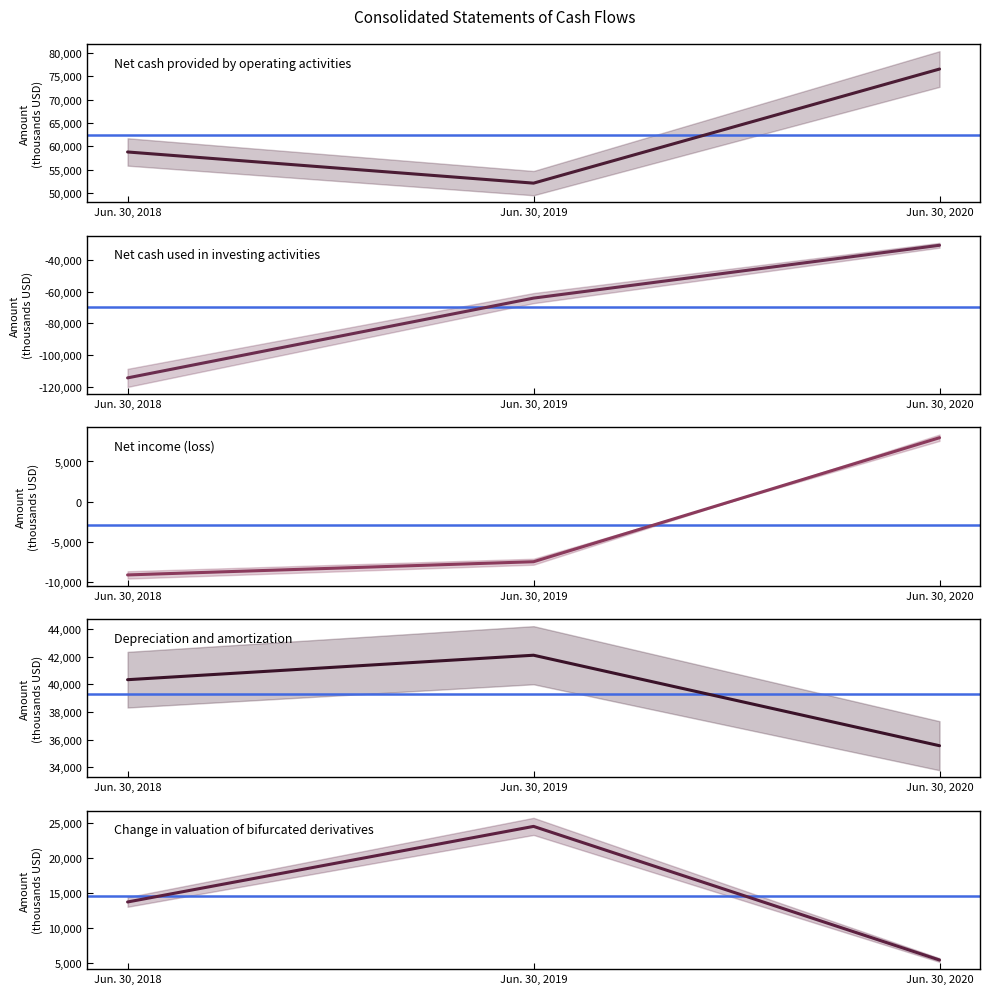

List the labels in order of Net cash used in investing activities value, largest first.

Jun. 30, 2020, Jun. 30, 2019, Jun. 30, 2018